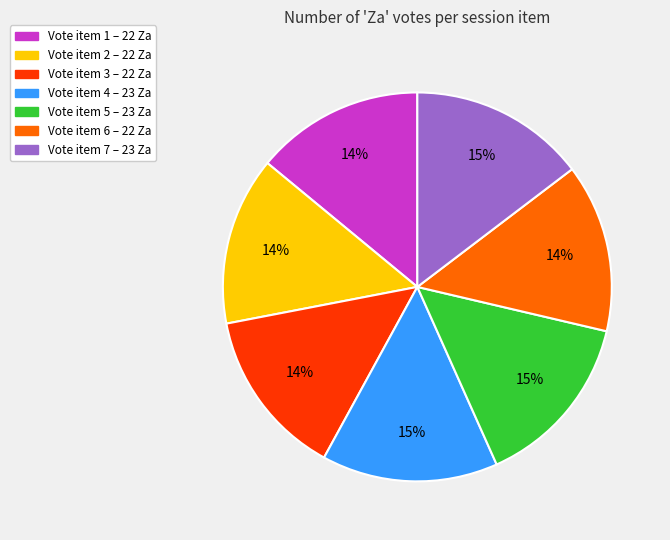

To the nearest percent, what is the difference between the largest and smallest slice percentages?

1%